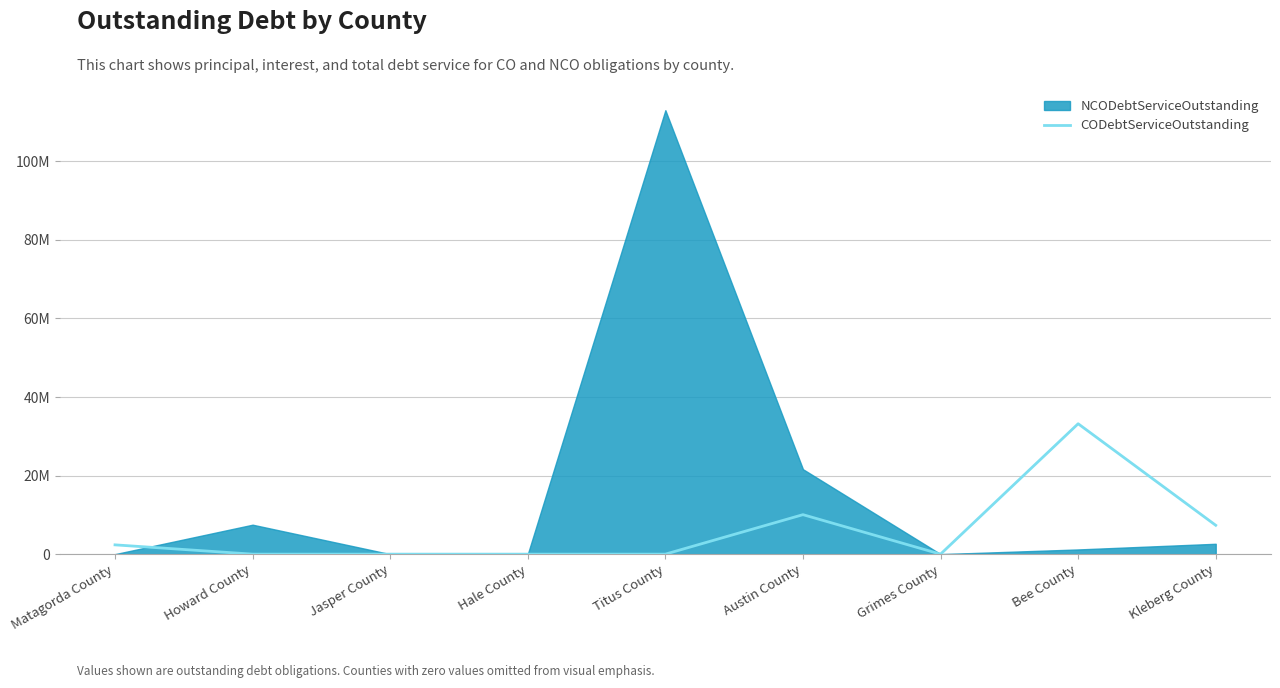

What is the label of the 3rd point from the right?

Grimes County